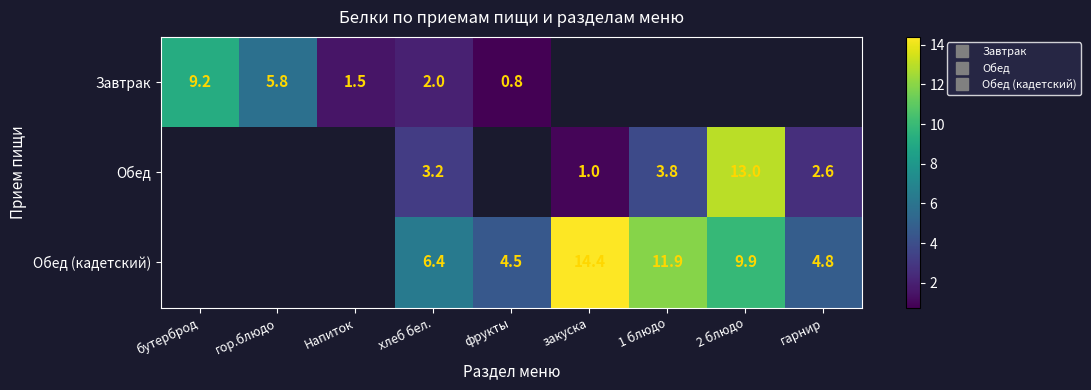

Where does the Обед series first go above 3?

хлеб бел.